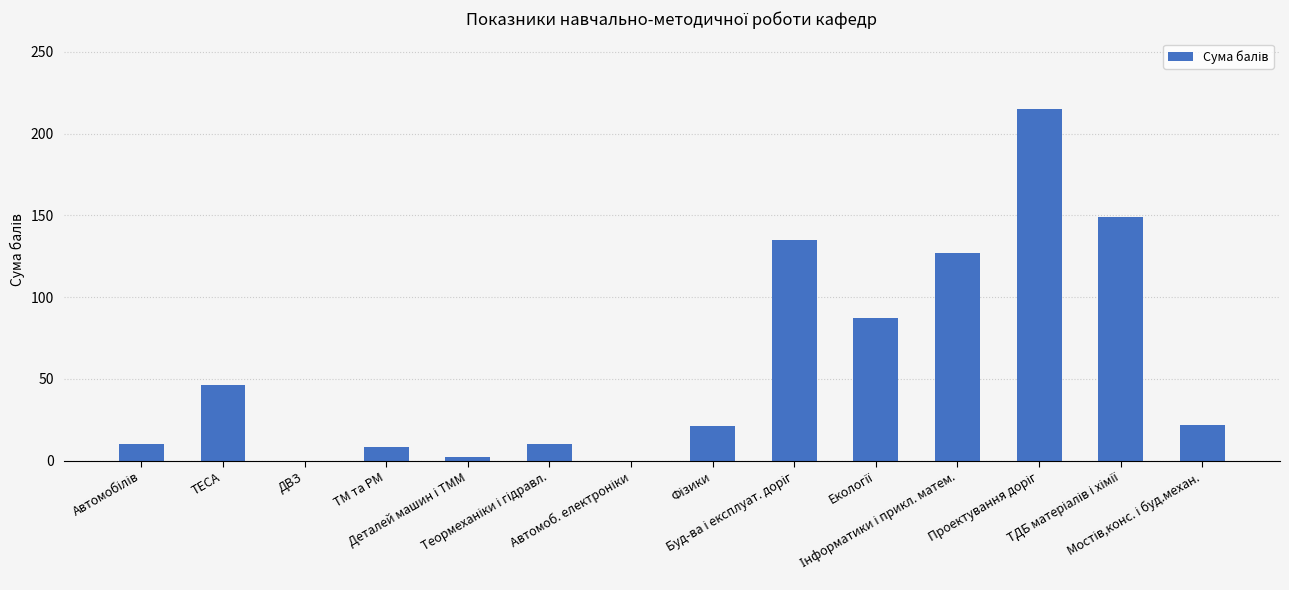

What is the maximum value shown in the chart?

215